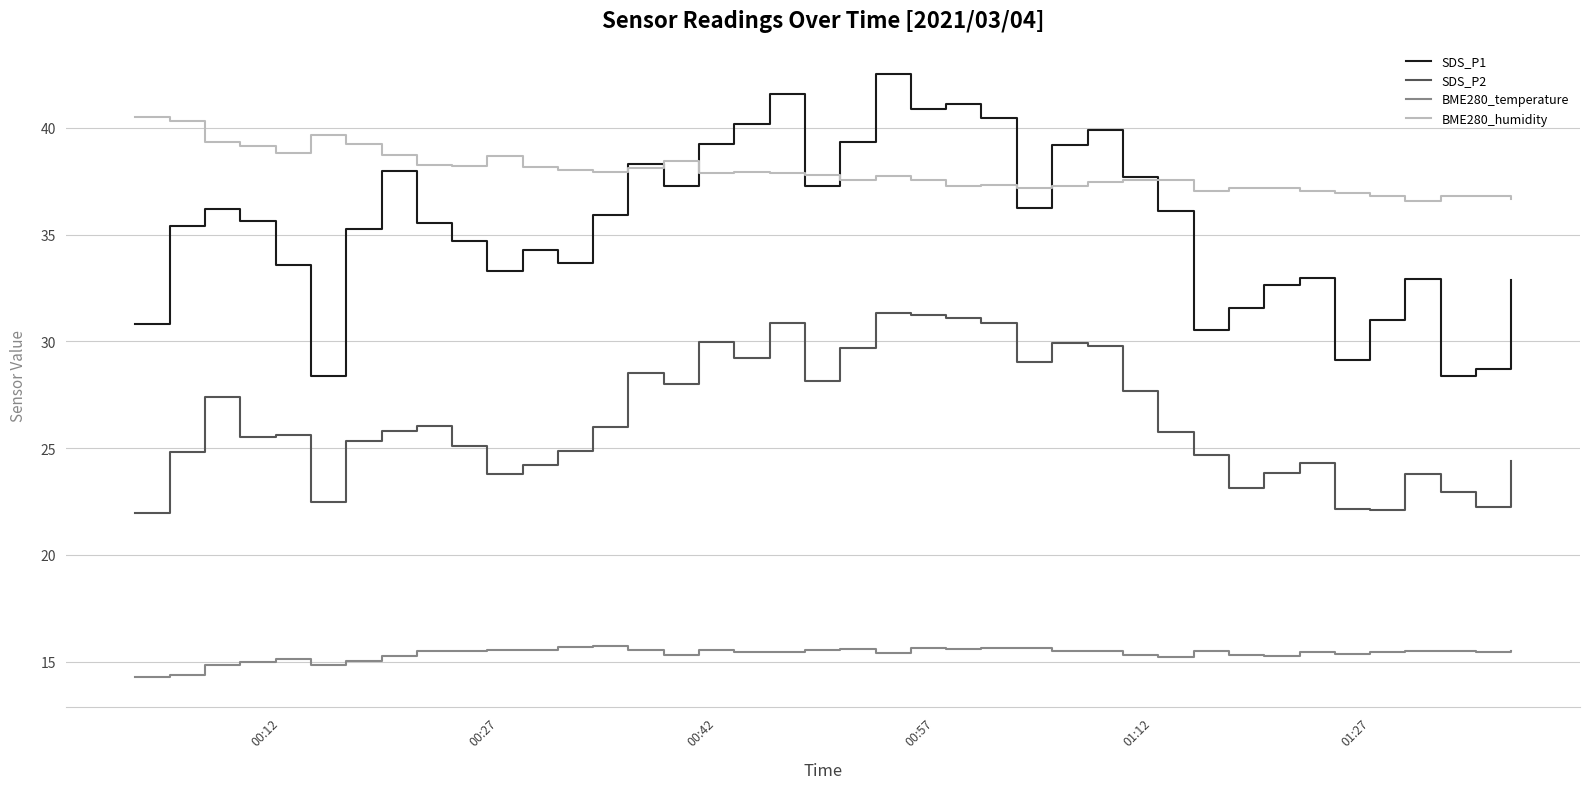

Rank the series by their maximum value, from highest to lowest.

SDS_P1, BME280_humidity, SDS_P2, BME280_temperature